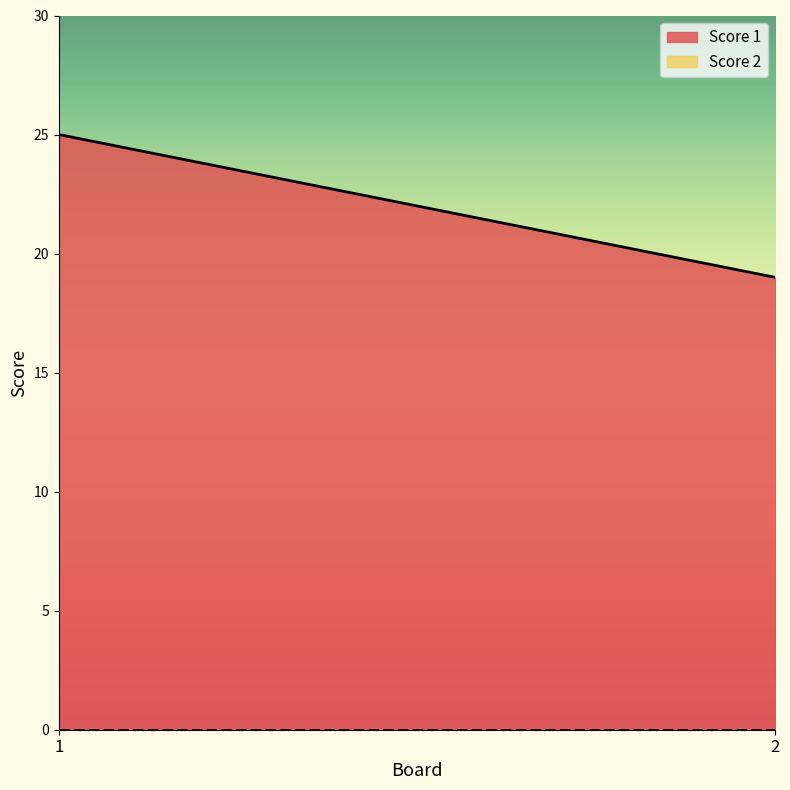

Reading left to right, extract all data points from this chart.

Score 1: 25	19
Score 2: 0	0